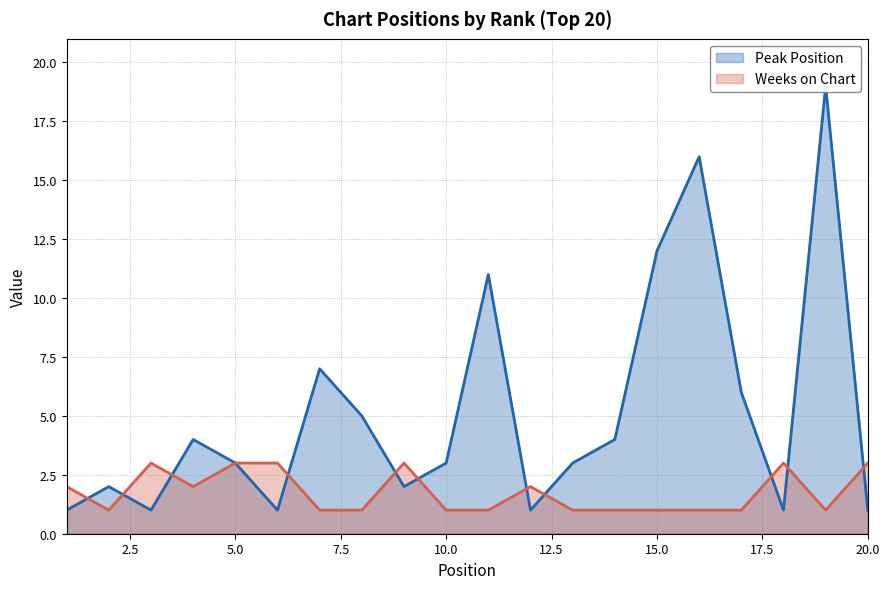

In Weeks on Chart (line), how many points are lower than both neighbors (excluding endpoints)?

3